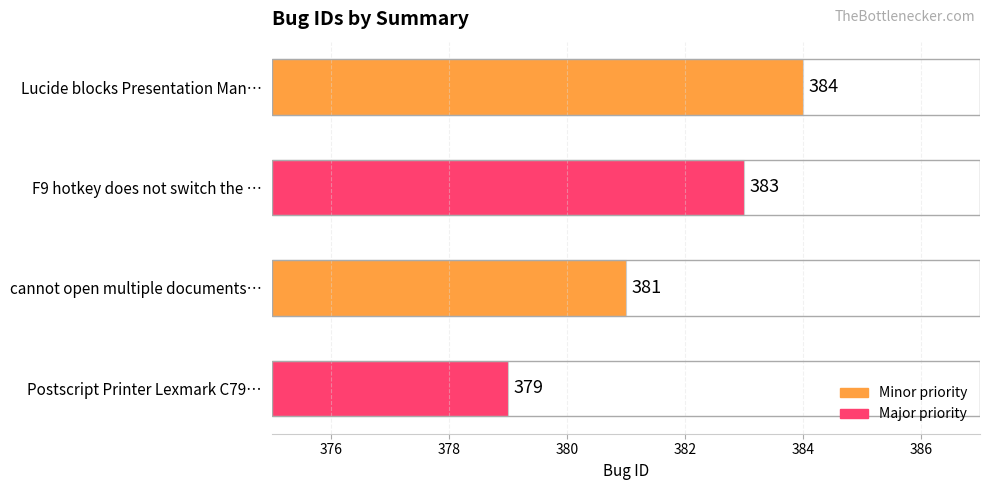

What is the greatest value displayed?

384